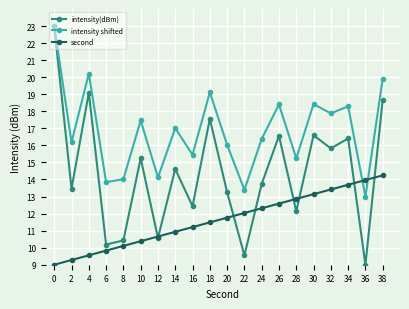

Where is intensity(dBm) nearest to the value 16?

32